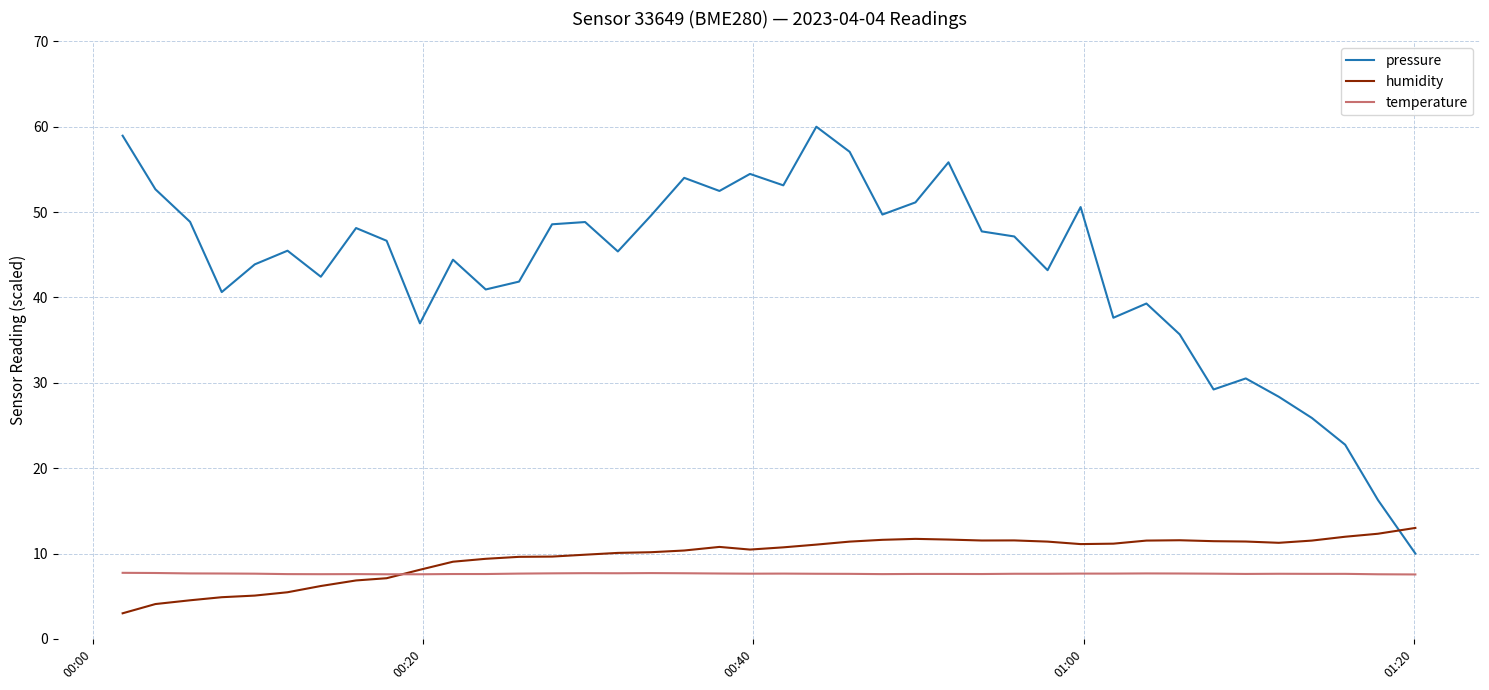

Does the chart display data point markers on the line(s)?

No